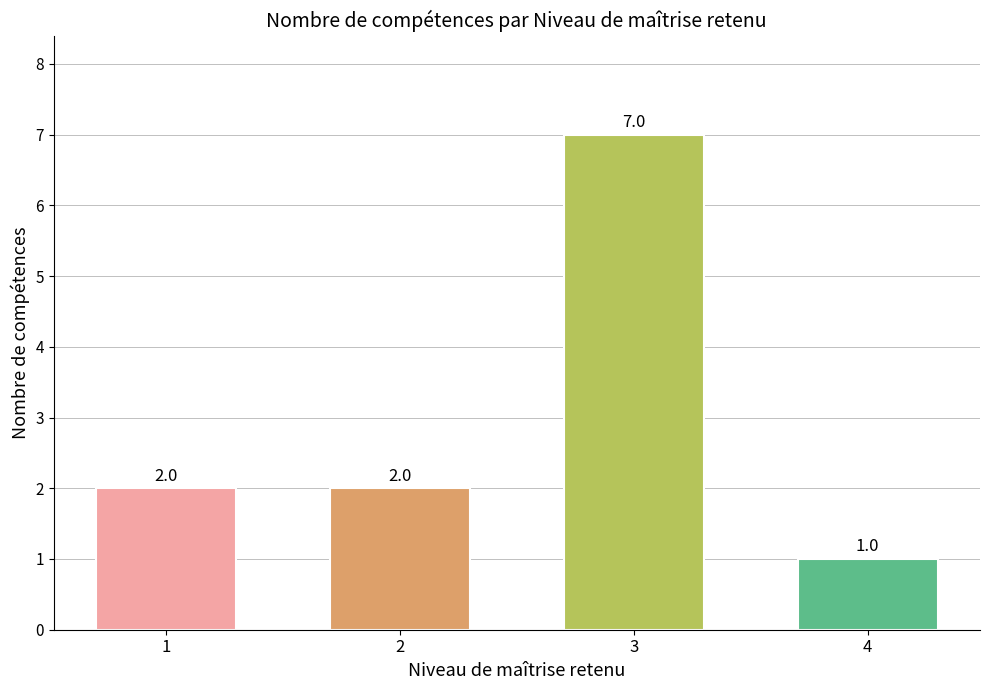

What is the difference between the maximum and minimum values?

6